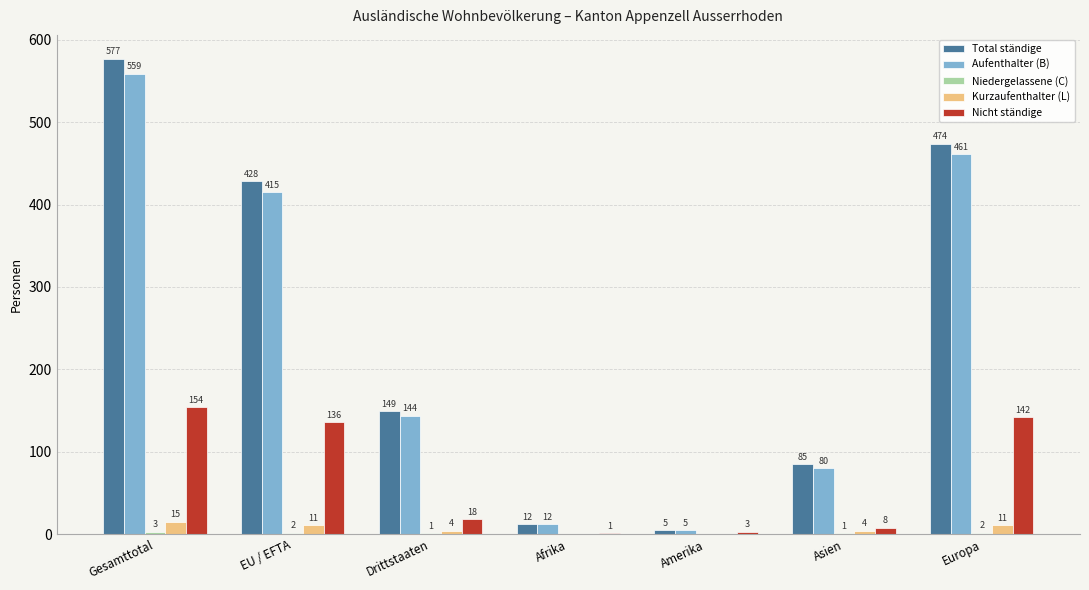

Are the bars horizontal?

No